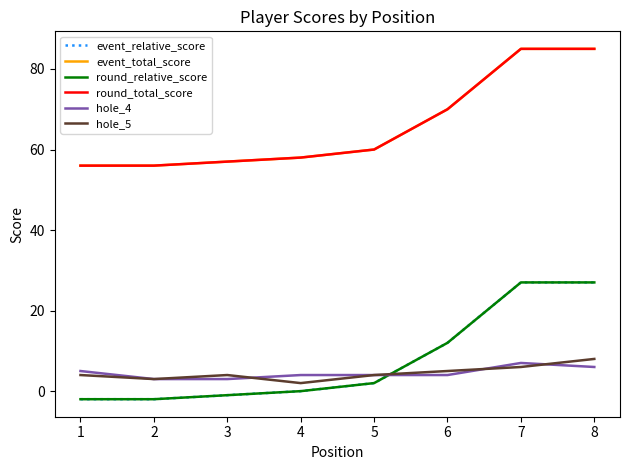

How many lines are shown in the chart?

6